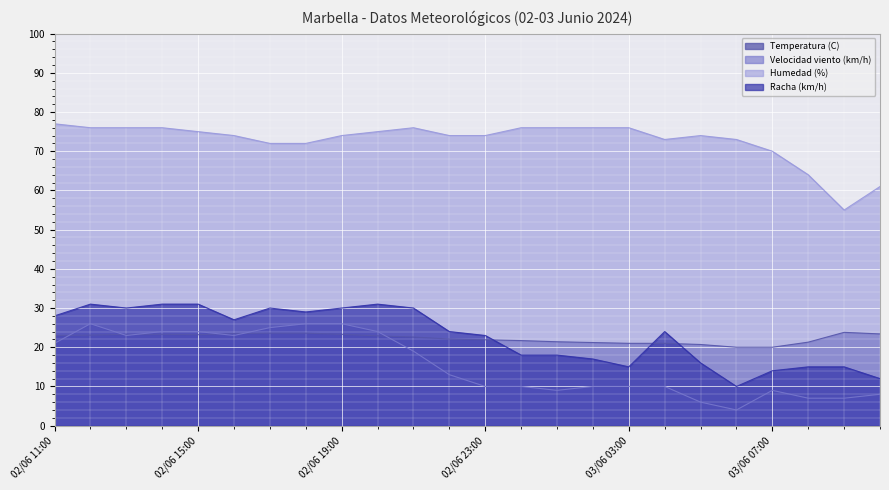

Does the chart display data point markers on the line(s)?

No